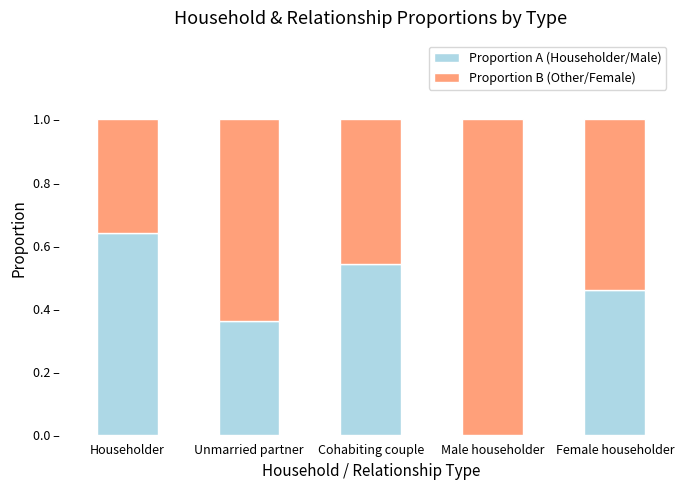

What is the average value of the Proportion A (Householder/Male) series?

0.4